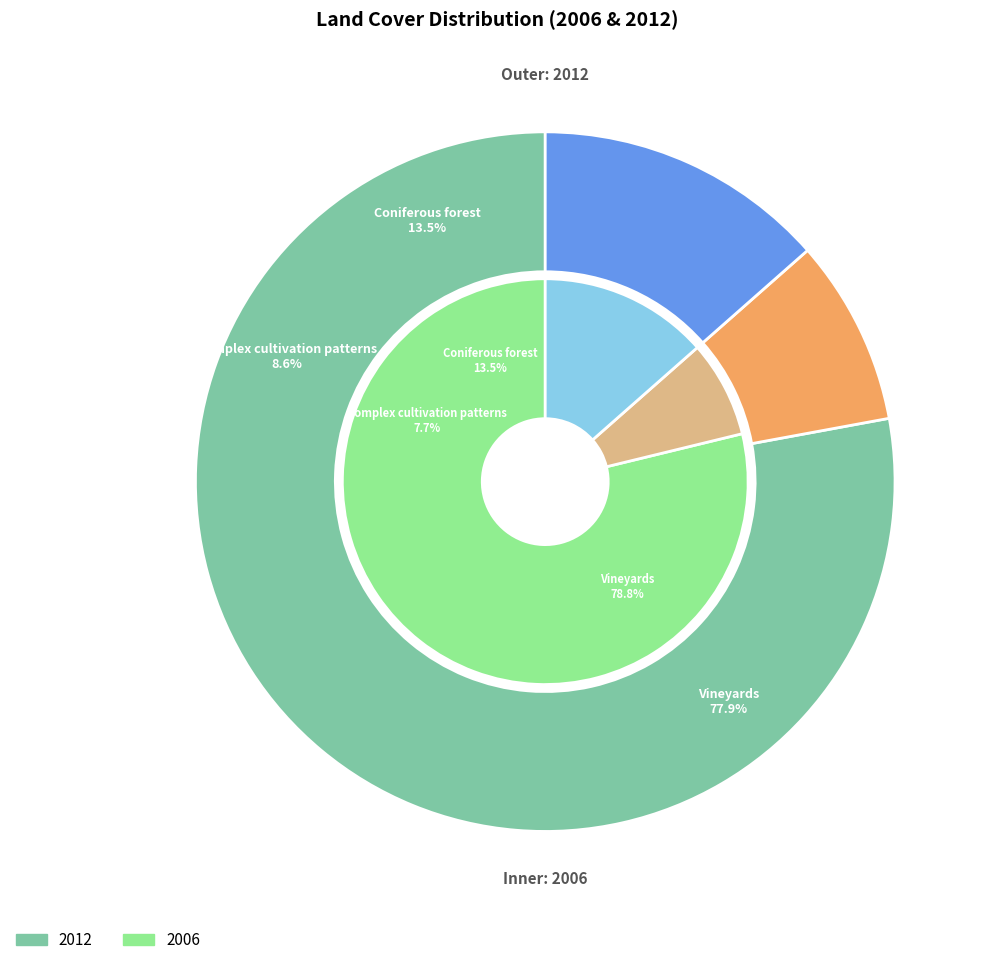

To the nearest percent, what portion does 2 represent?

14%